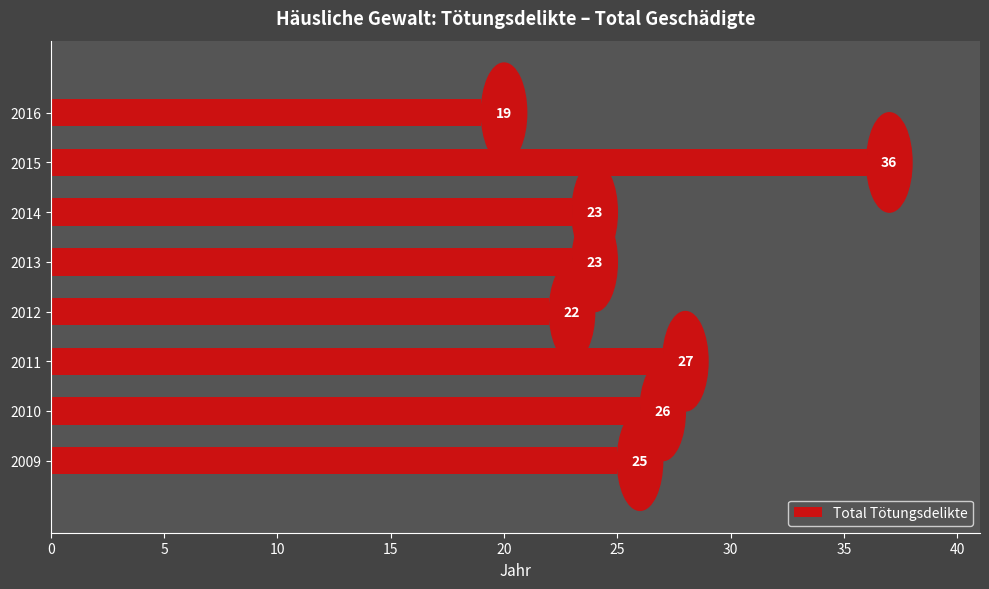

Reading bottom to top, what are all the values shown in this chart?

25	26	27	22	23	23	36	19